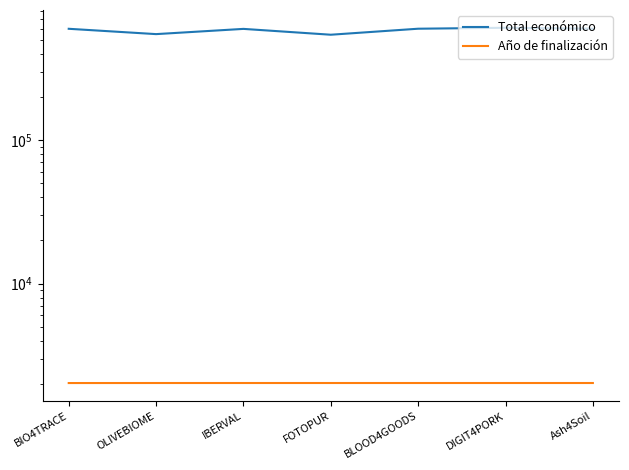

In Total económico, how many points are lower than both neighbors (excluding endpoints)?

2